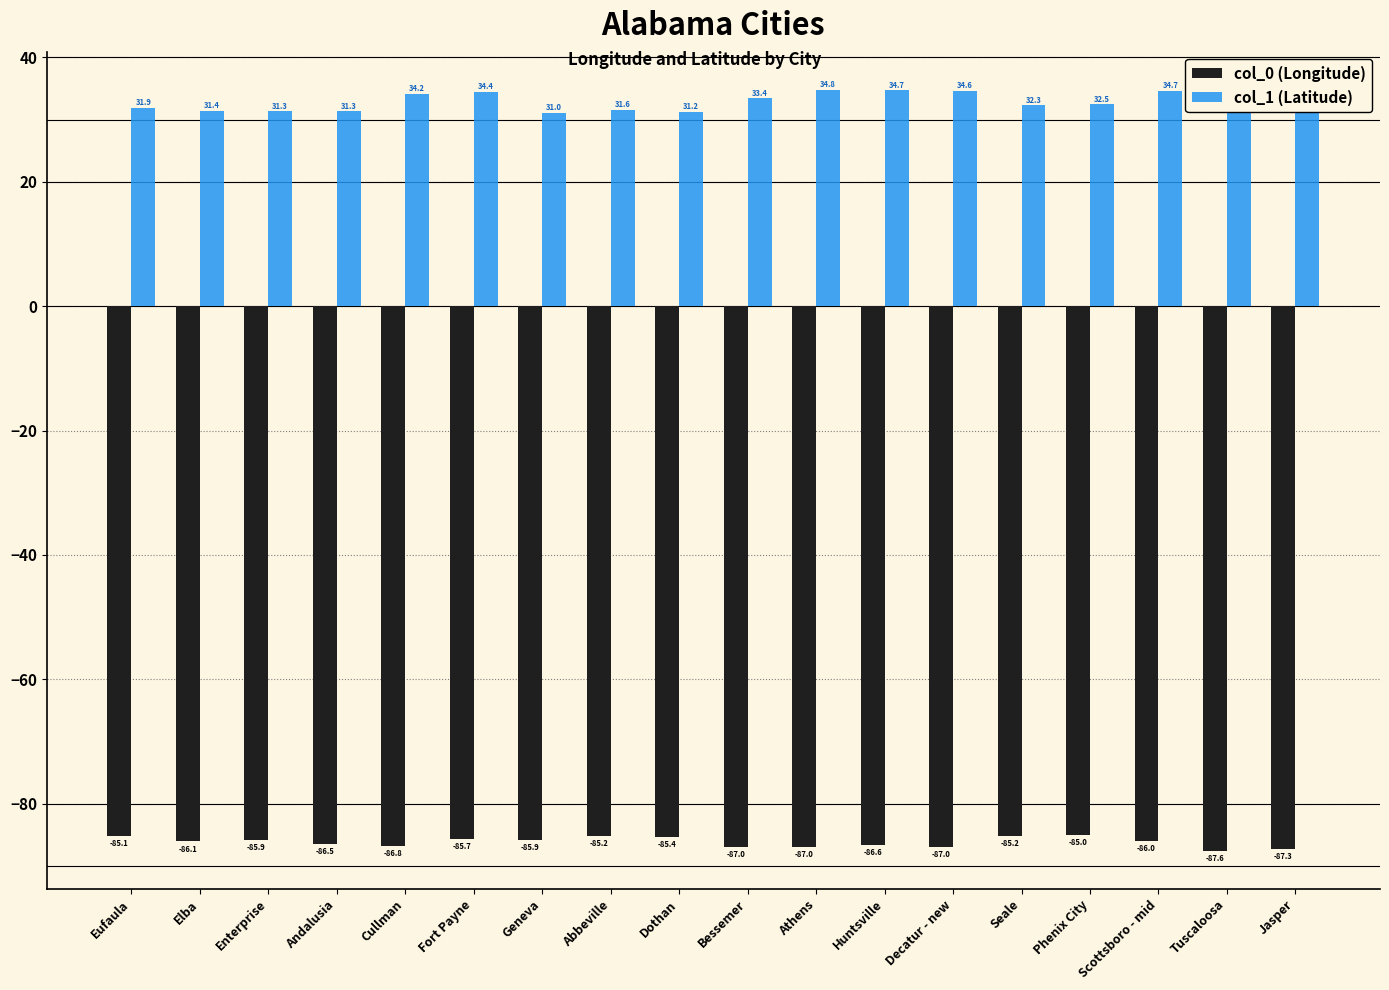

What is the difference between the highest and lowest values at Scottsboro - mid?

120.7